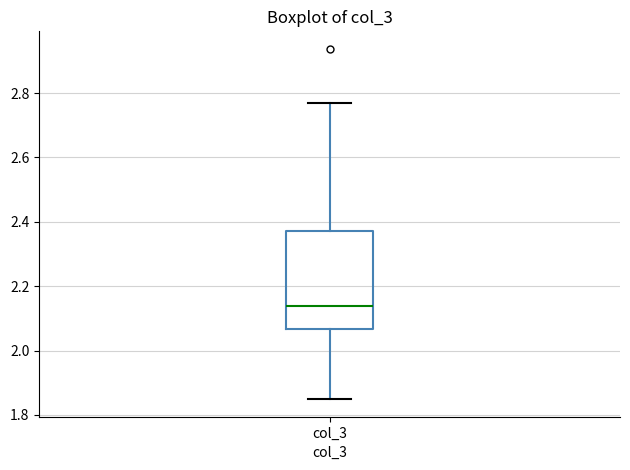

Transcribe this box plot: give where the median line is, the range the box spans, and where the two whiskers end, as read against the y-axis. The values are not printed on the chart, so give them approximately, as read against the axis.

median 2.14, box 2.06 to 2.38, whiskers 1.84 to 2.78